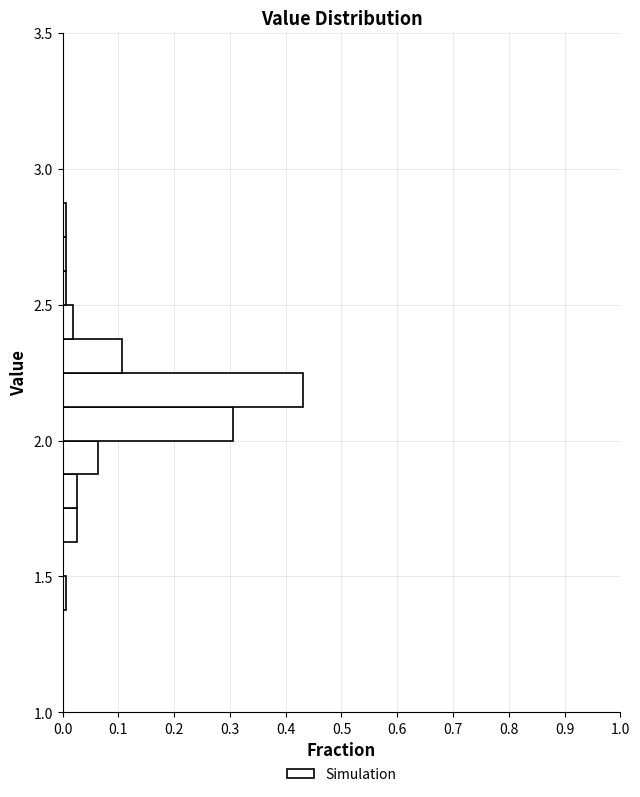

Read against the y-axis, roughly where is the centre of the longest bar?

2.20